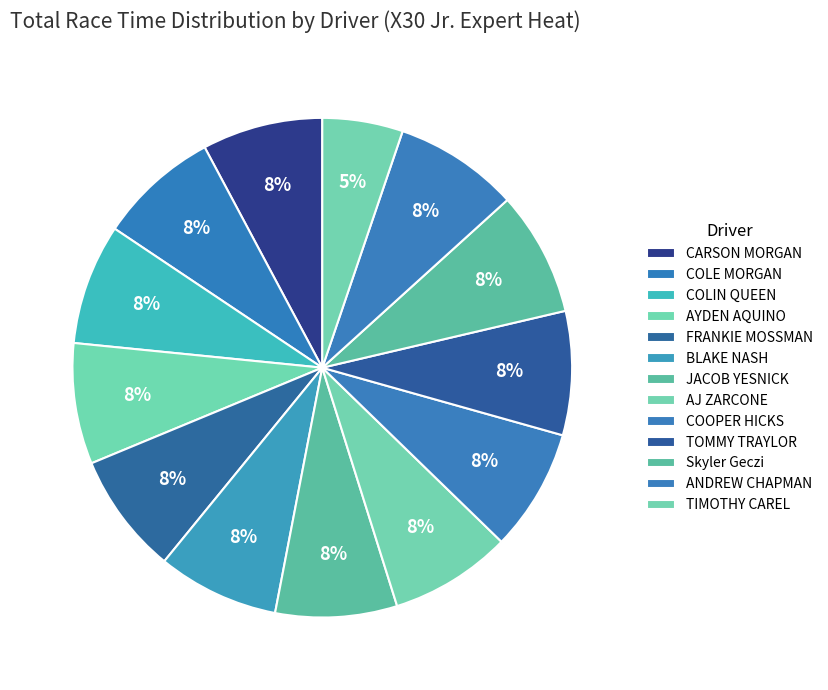

Count the number of slices in the pie.

13